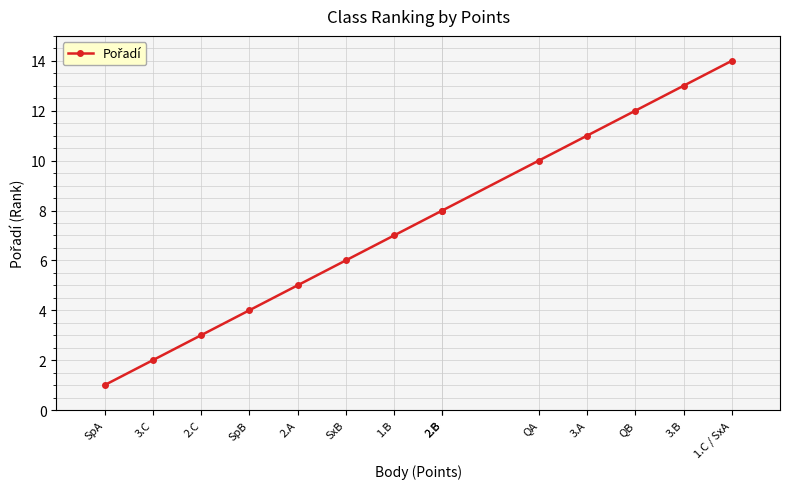

Which has a higher value, SpB or 3.C?

SpB